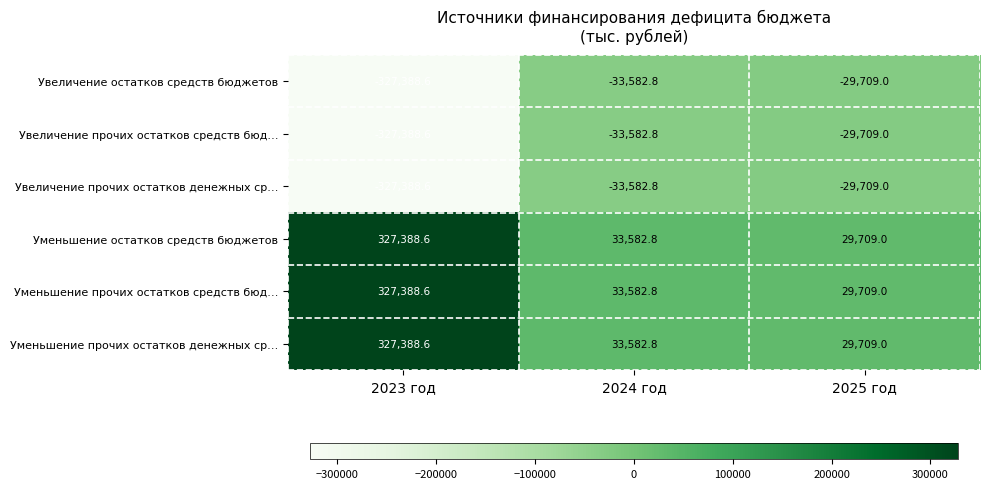

At which label is Уменьшение прочих остатков средств бюд… closest to 178548?

2024 год